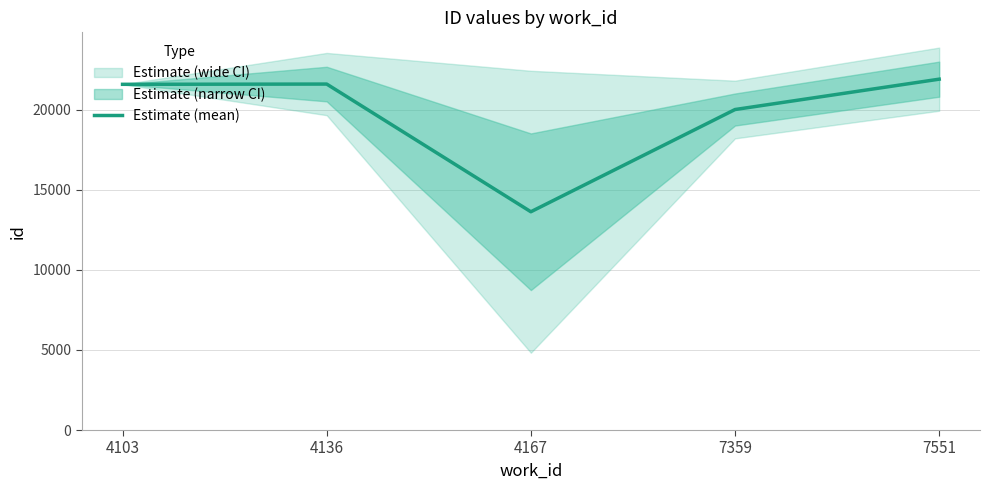

At which label does the data first exceed 21588?

4103